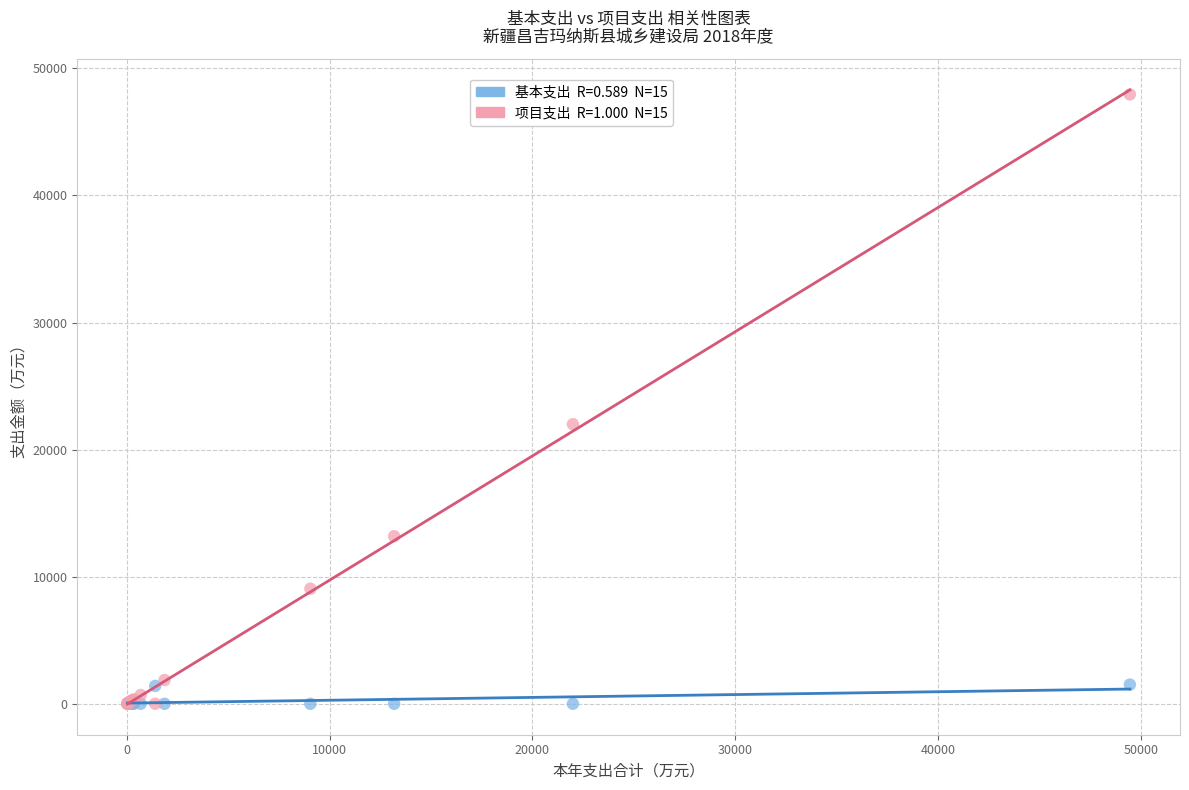

Across all series, what Y value is closest to 23976?

22000.0